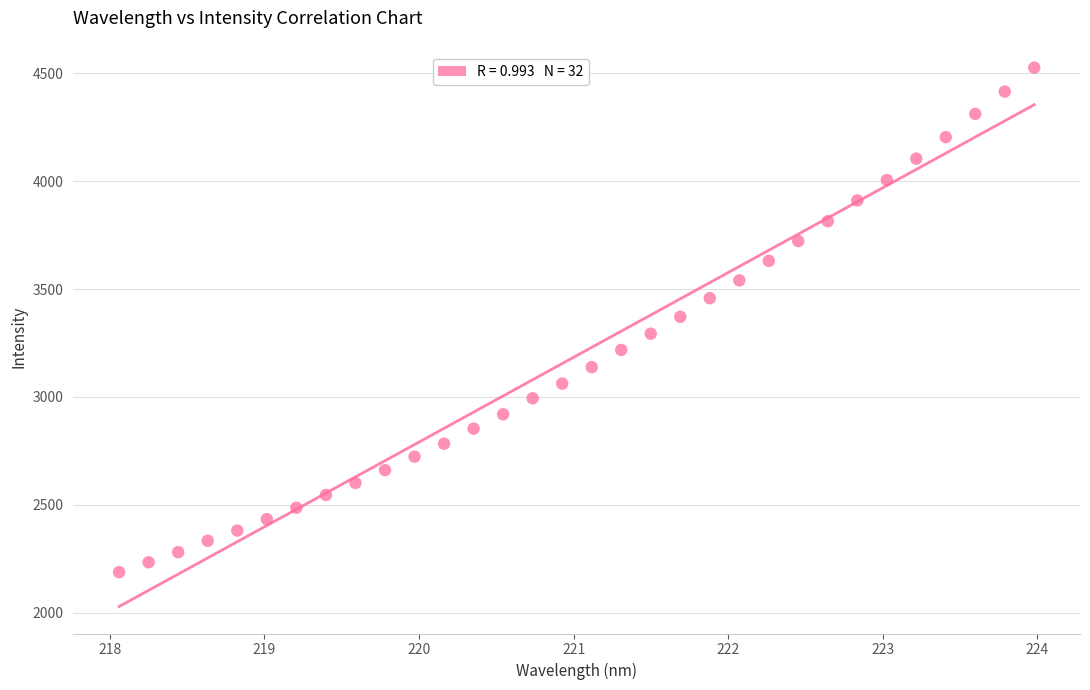

What is the range of X values (max minus min)?

5.9